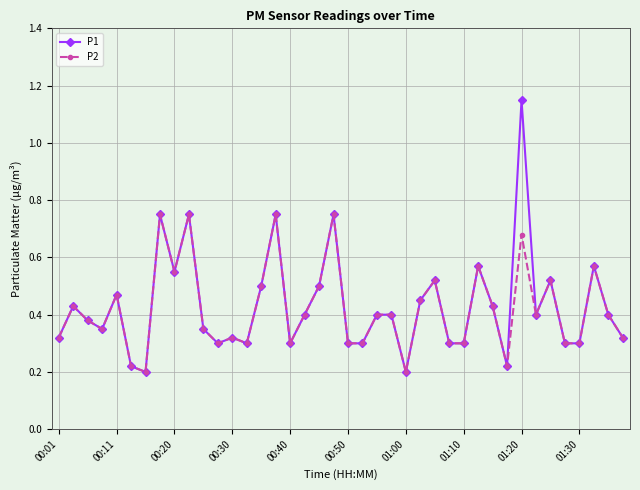

At how many categories does at least one series exceed 0?

40